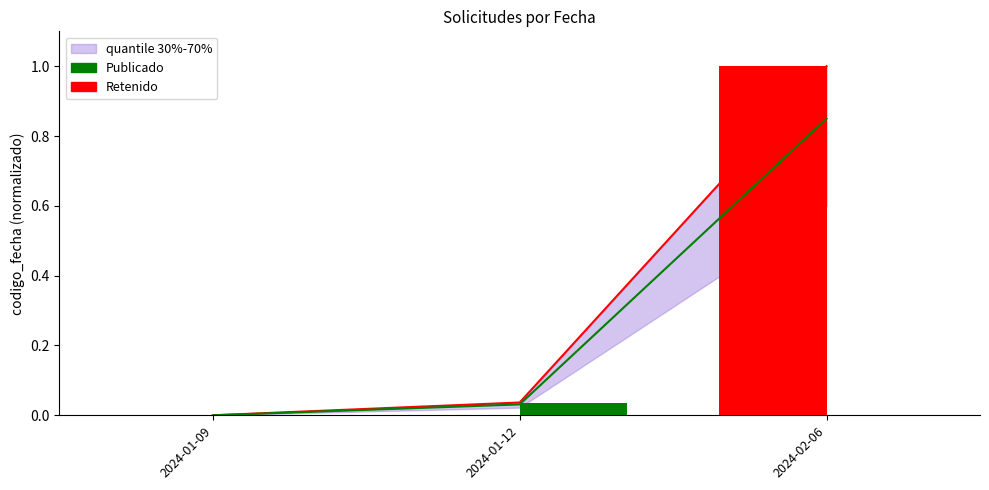

How many values in the Publicado series exceed 0?

1